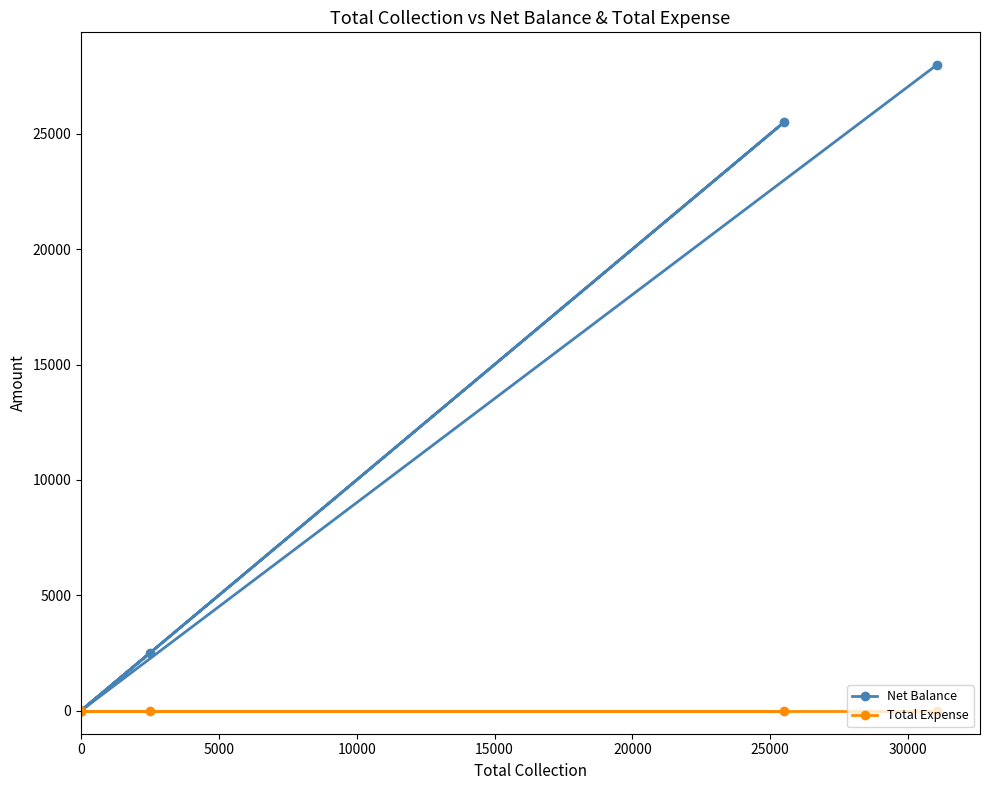

Rank the series by their average value, from highest to lowest.

Net Balance, Total Expense